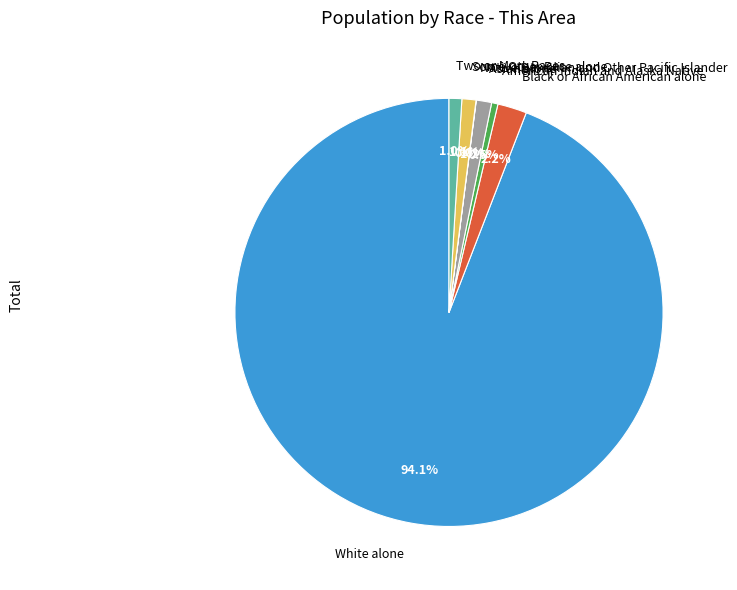

Is there any slice that represents more than half of the pie?

Yes